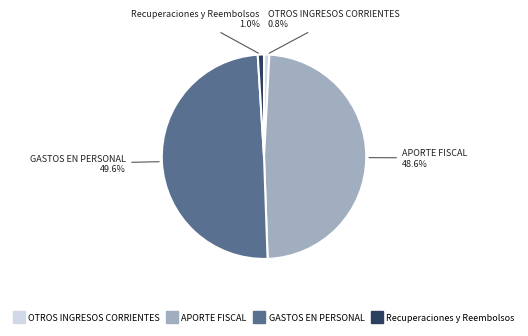

How much of the chart is everything except OTROS INGRESOS CORRIENTES?

99.2%